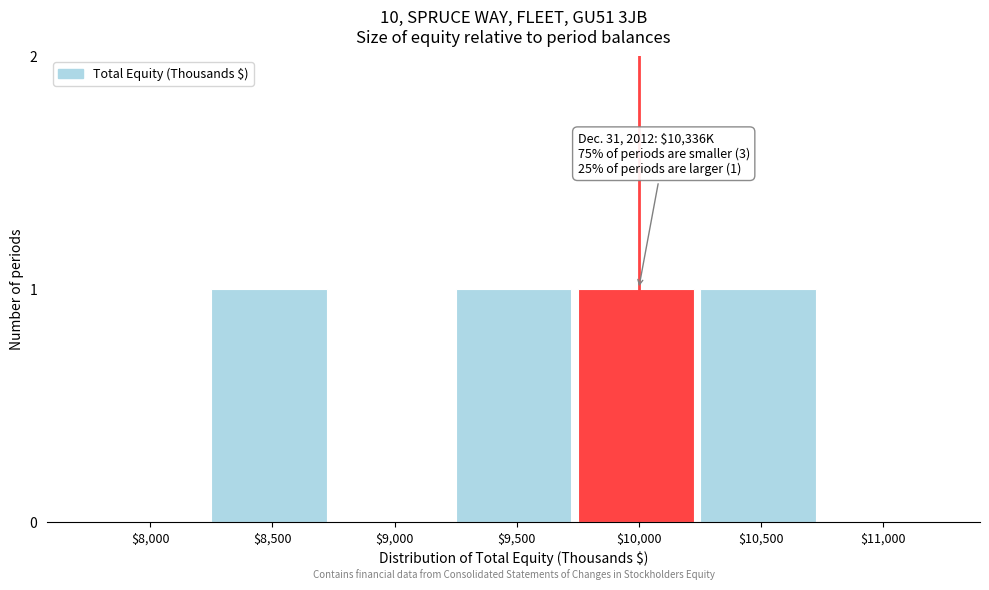

What is the sum of all values?

4